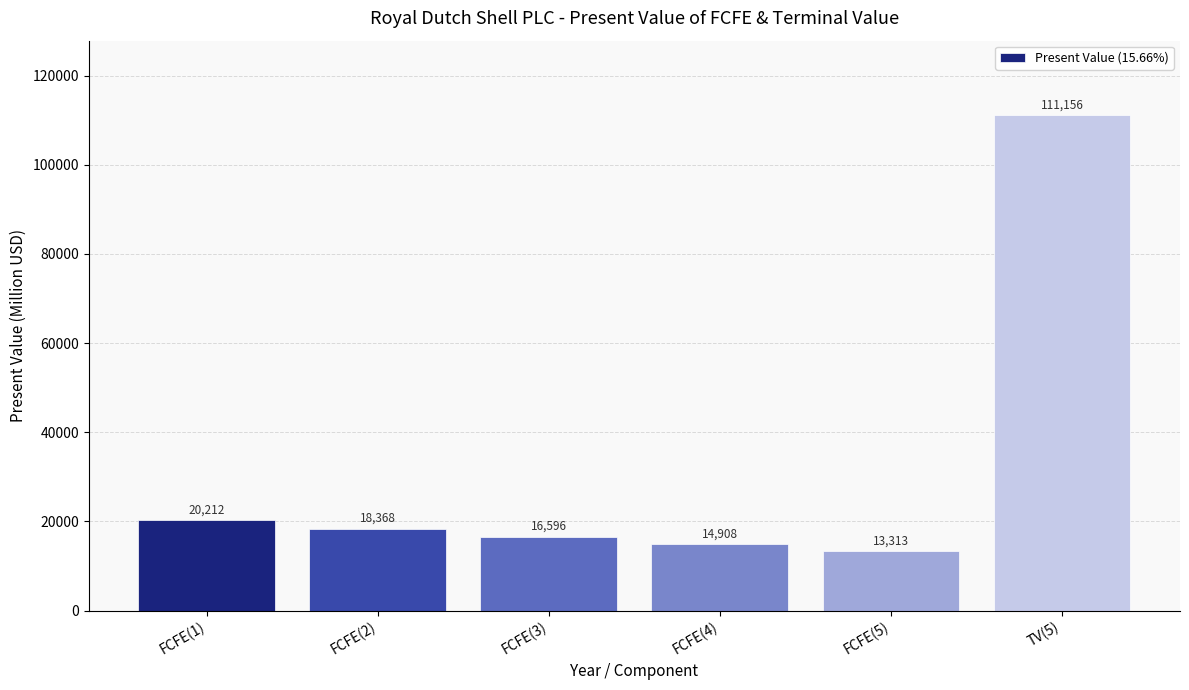

Which category has the highest value across all series?

TV(5)